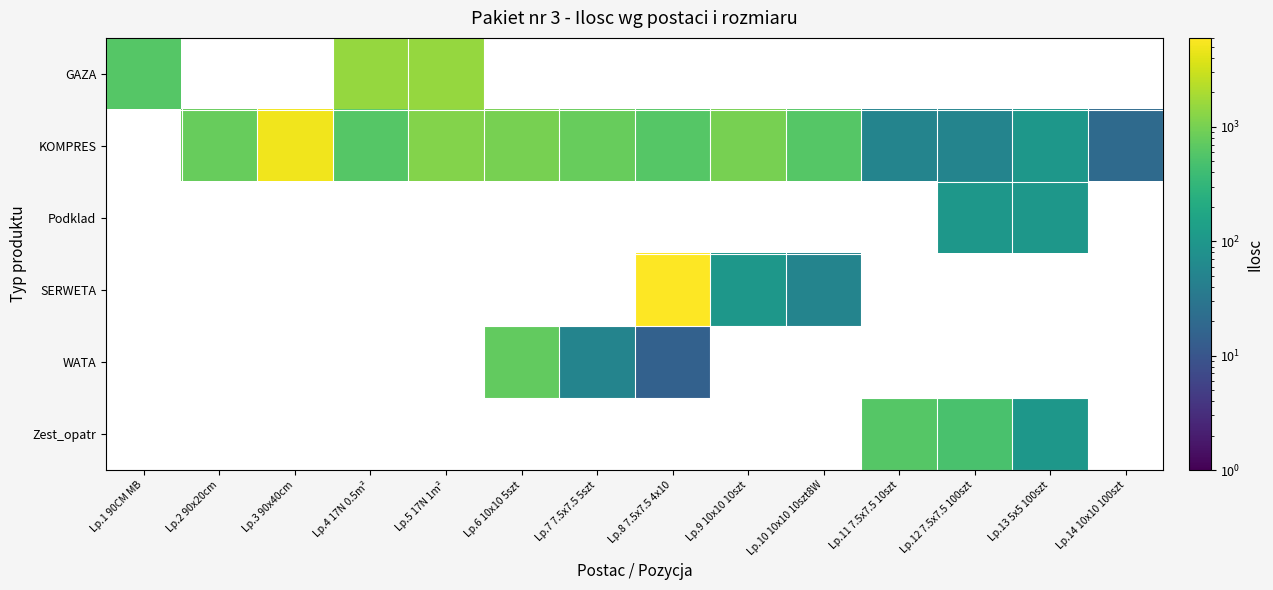

What is the minimum value shown in the chart?

15.0